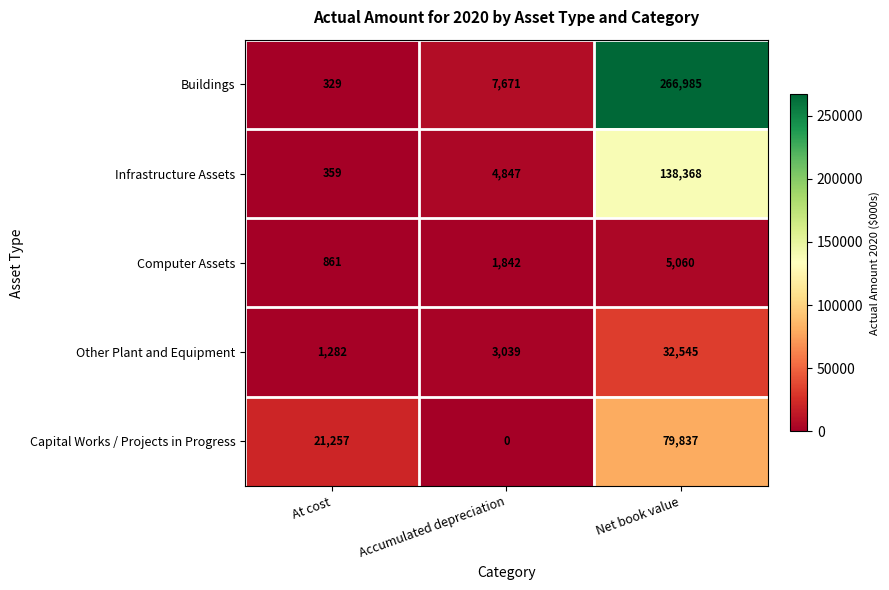

The value of Infrastructure Assets at Net book value is 138368. True or false?

True